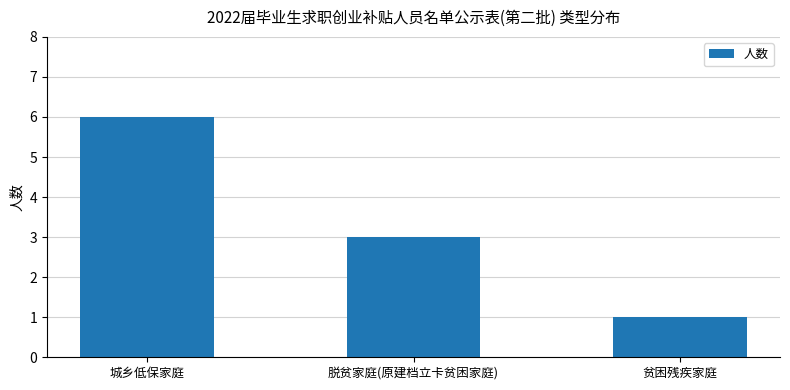

What is the difference between the maximum and minimum values?

5